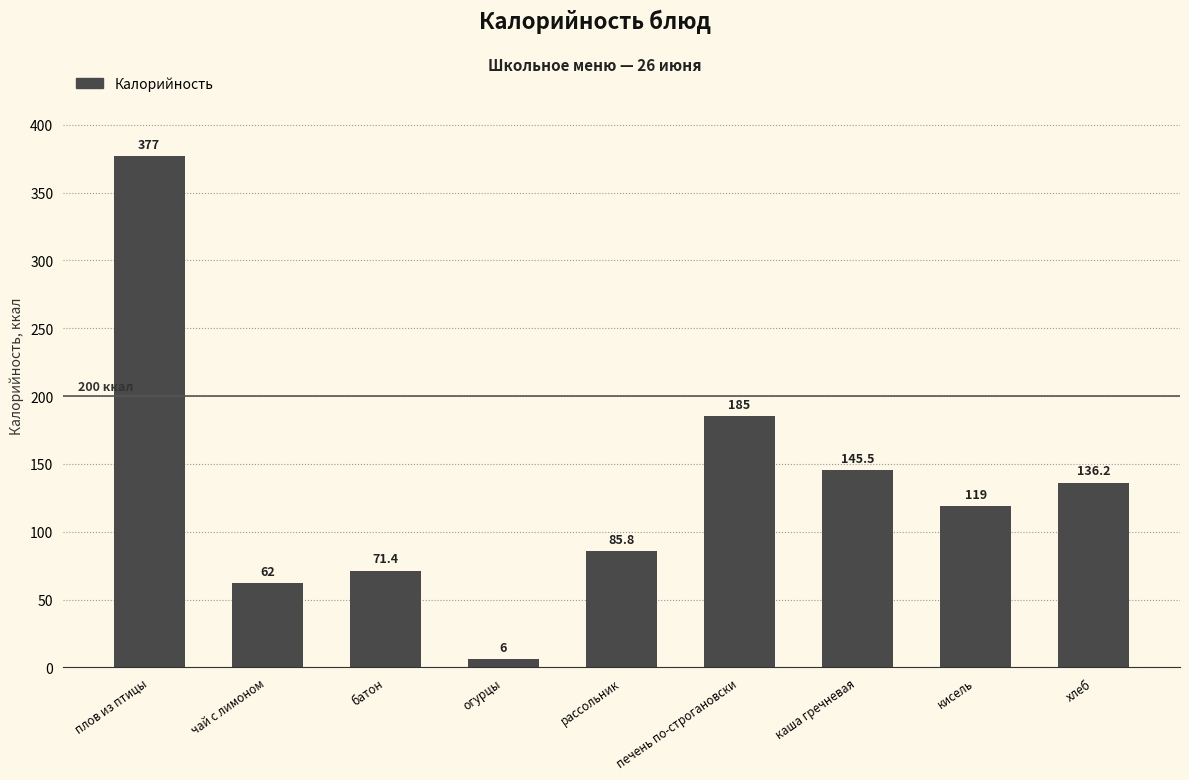

What is the label of the 9th bar from the right?

плов из птицы